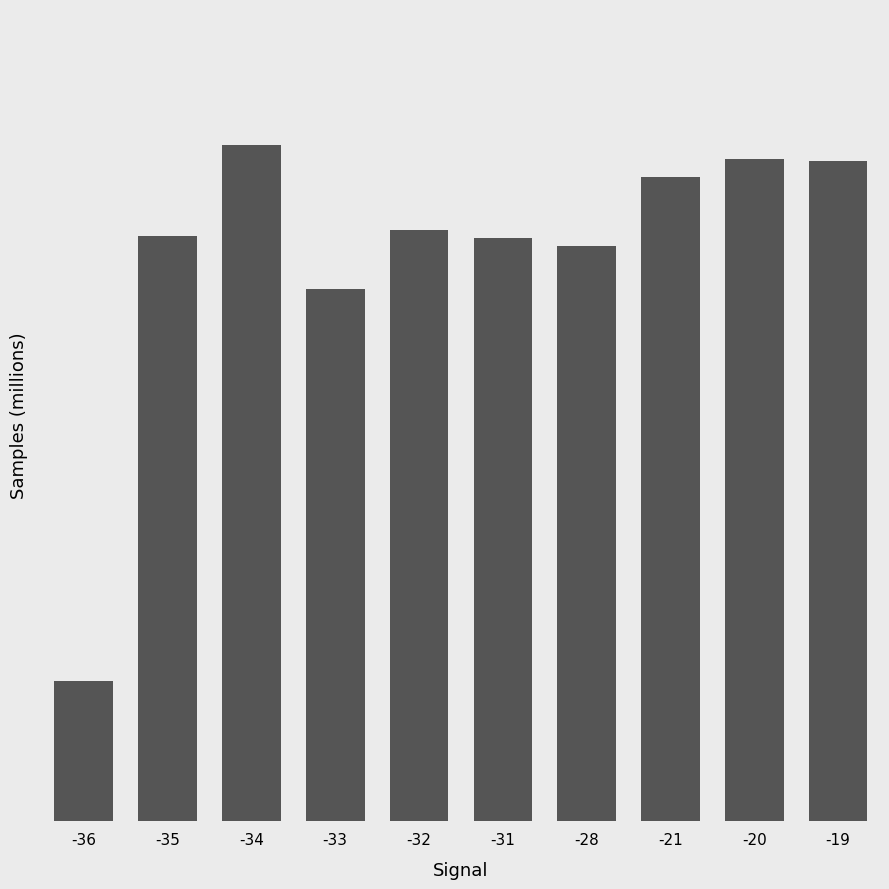

What is the smallest value displayed?

4785189